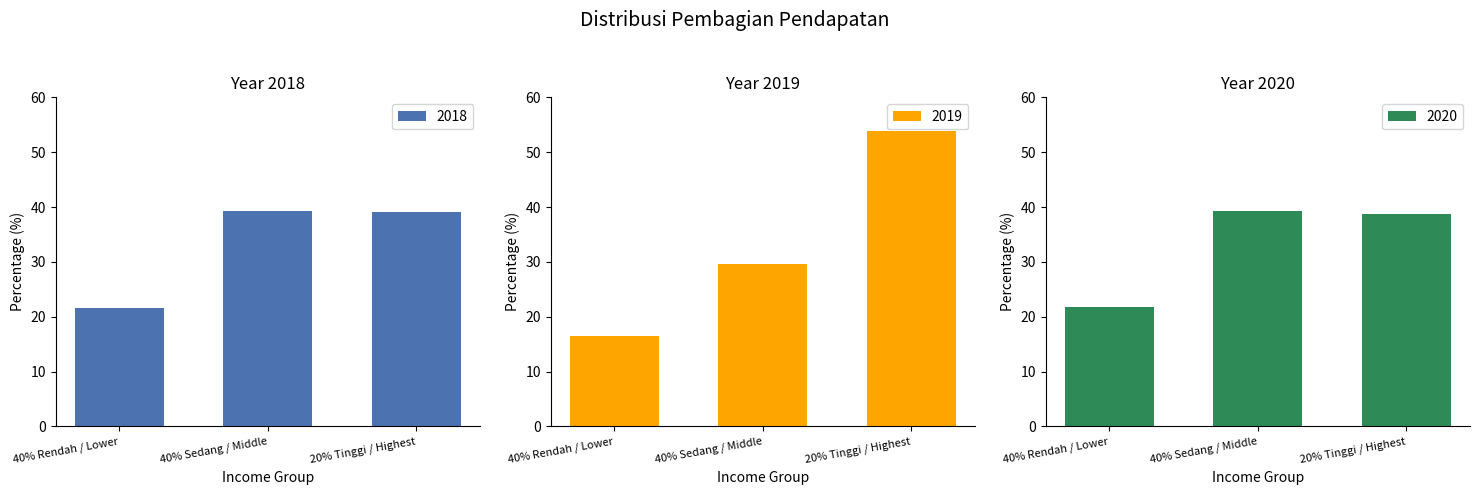

Rank the series by their maximum value, from lowest to highest.

2018, 2020, 2019